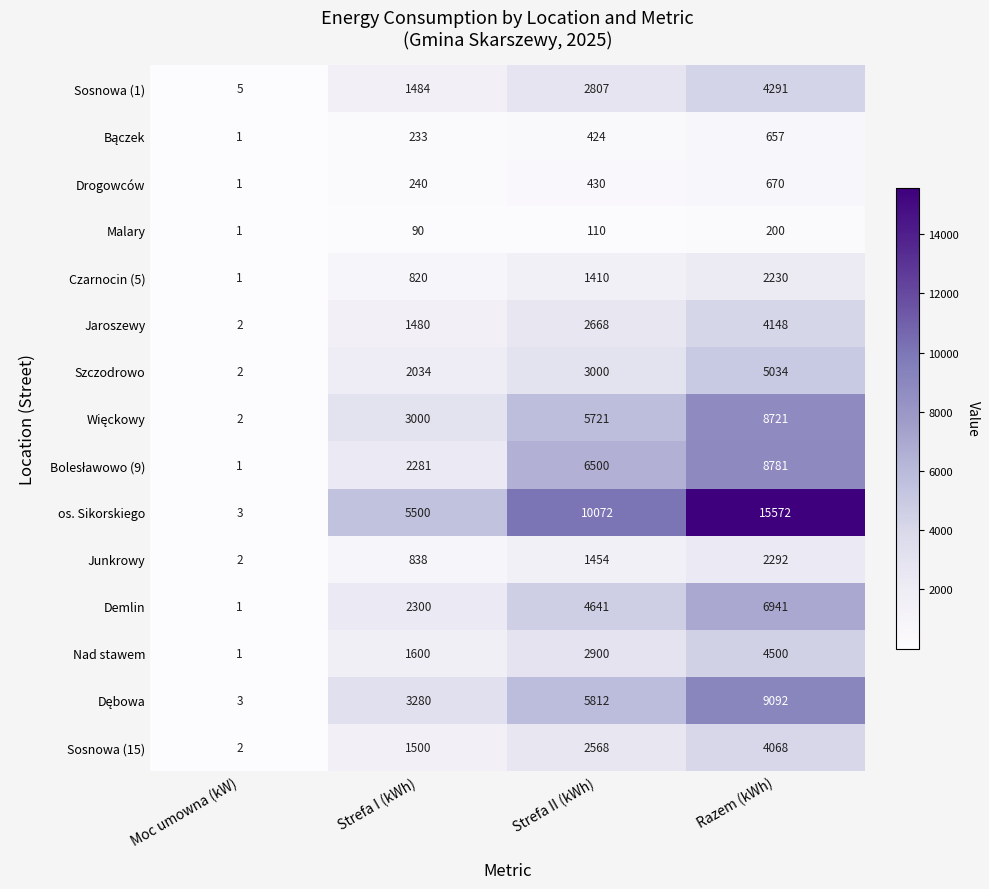

What is the approximate value of Szczodrowo at Strefa I (kWh), to the nearest 50?

2050